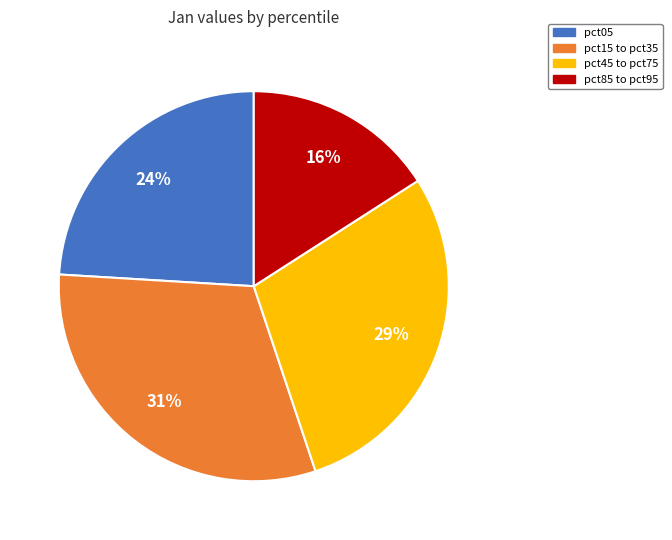

How many segments does this pie chart have?

4